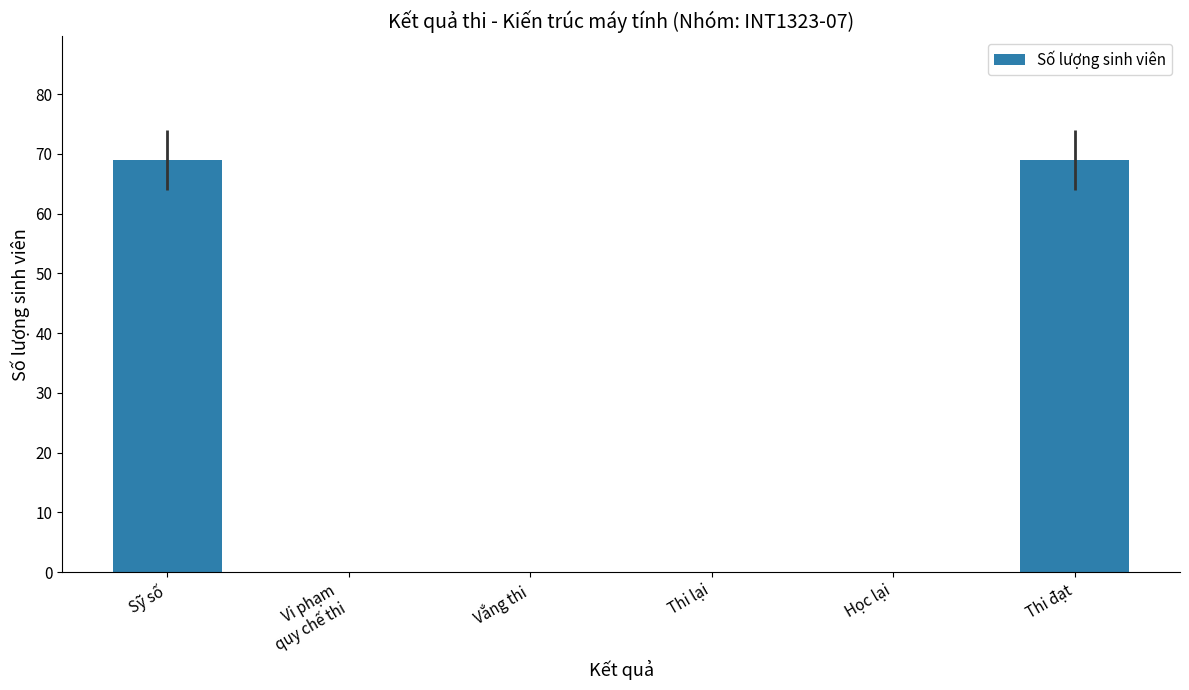

Which has a higher value, Sỹ số or Thi lại?

Sỹ số